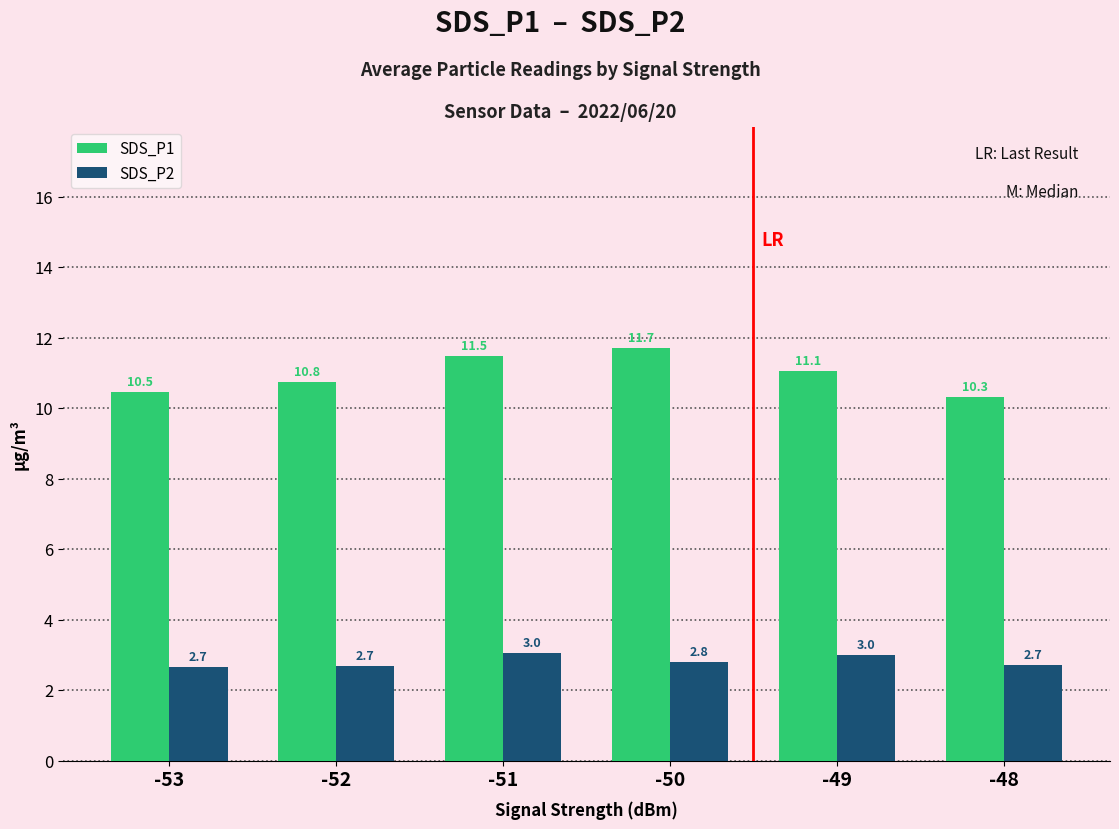

At which category does the chart reach its minimum across all series?

-53